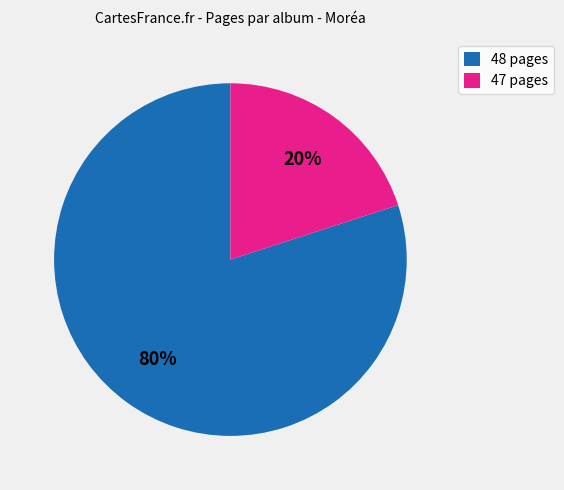

Is the sum of 48 pages and 47 pages greater than half?

Yes